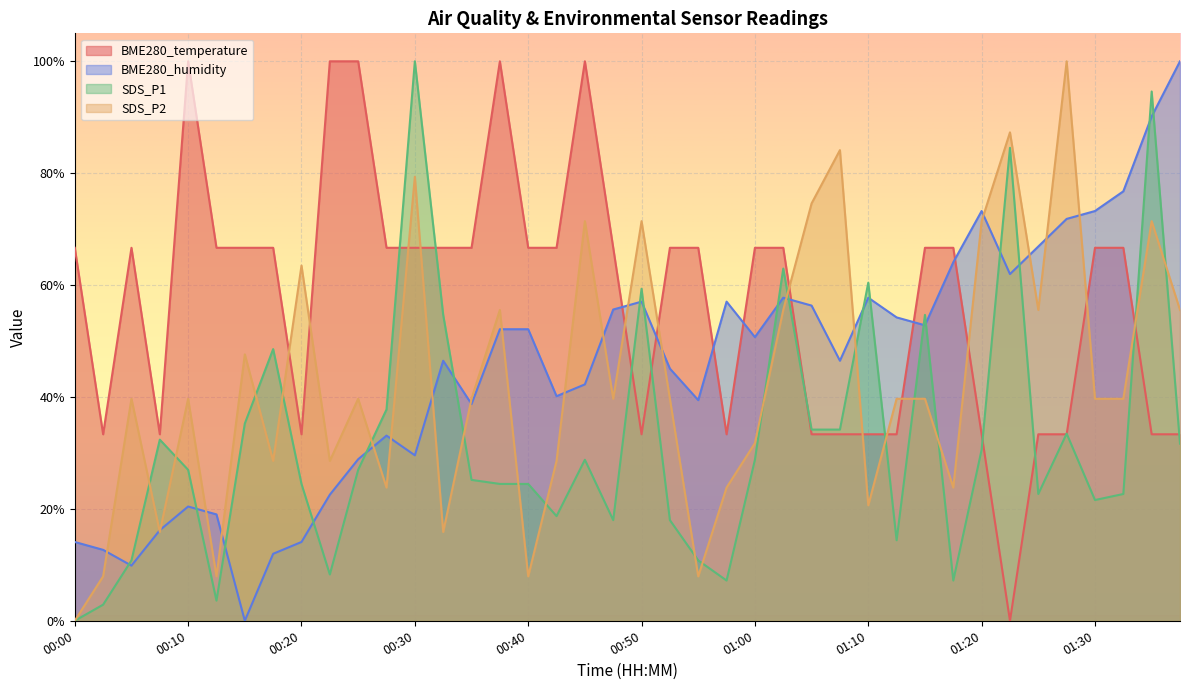

How many lines are shown in the chart?

4